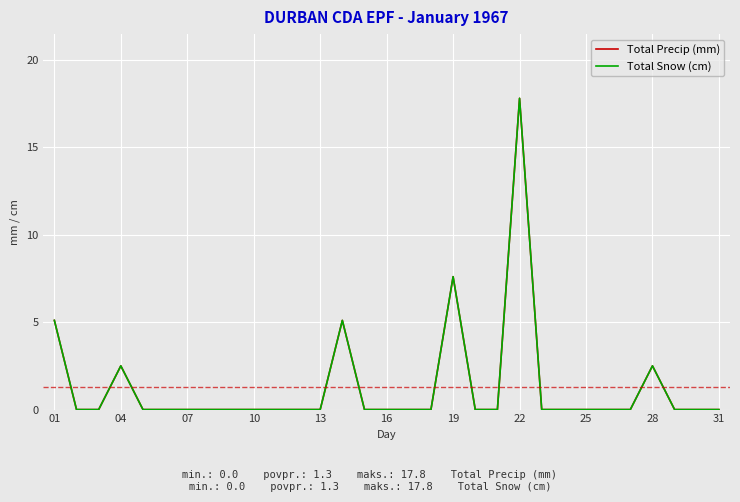

Does the chart have visible grid lines?

Yes